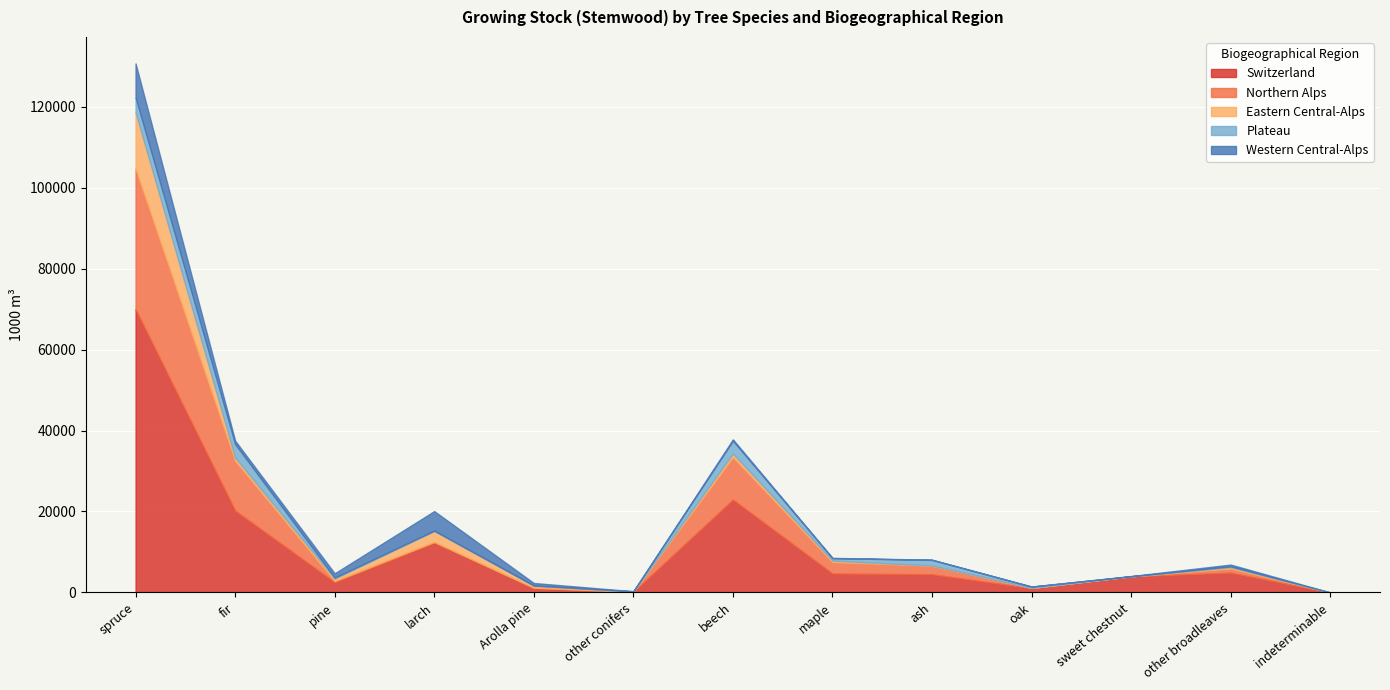

How many data points does each series have?

13